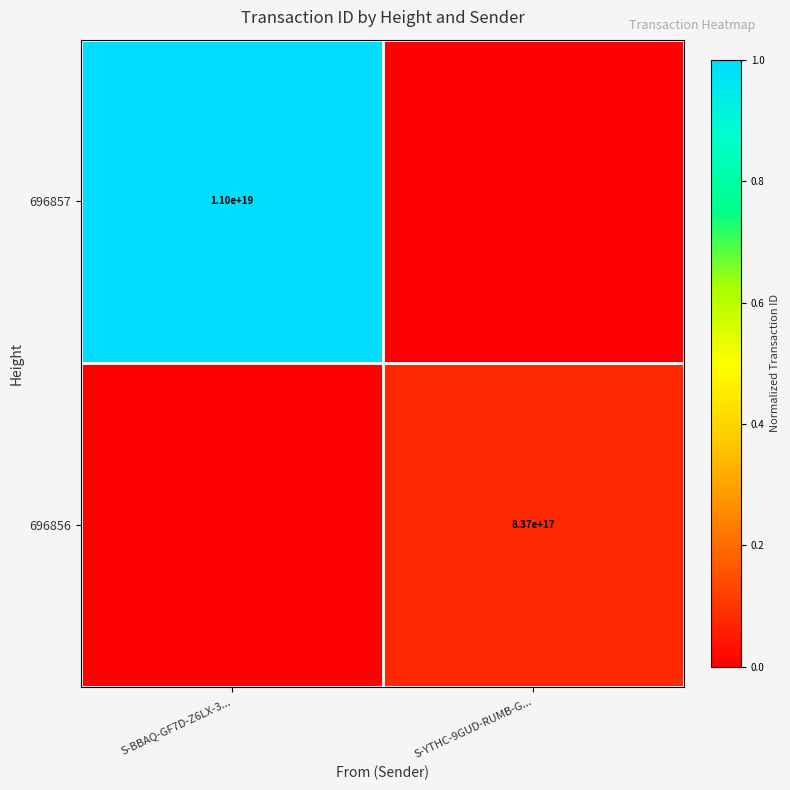

The value of 696856 at S-YTHC-9GUD-RUMB-G... is 208373929728760800. True or false?

False